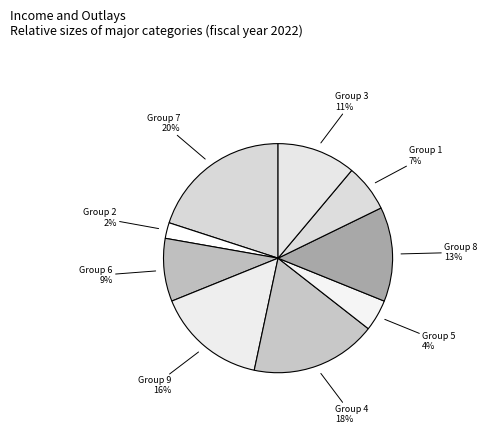

Is the sum of Group 7 and Group 2 greater than half?

No